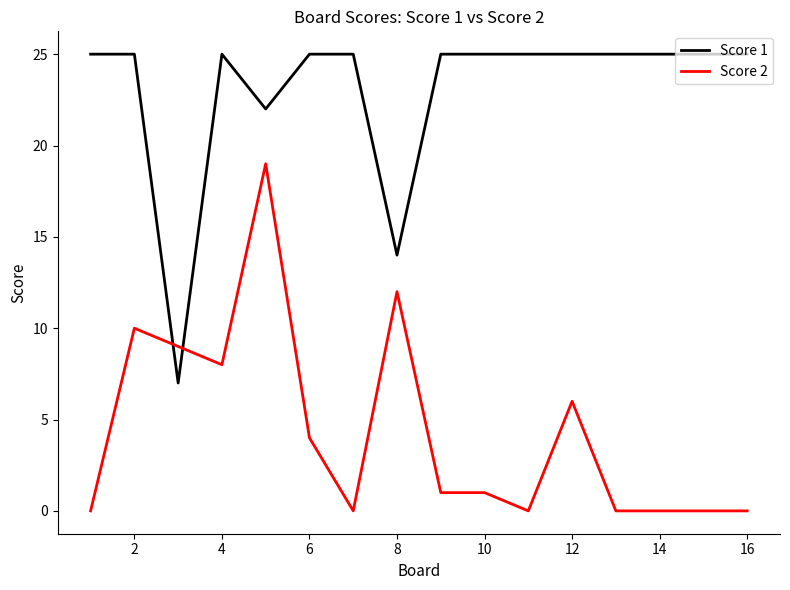

Rank the series by their average value, from lowest to highest.

Score 2, Score 1